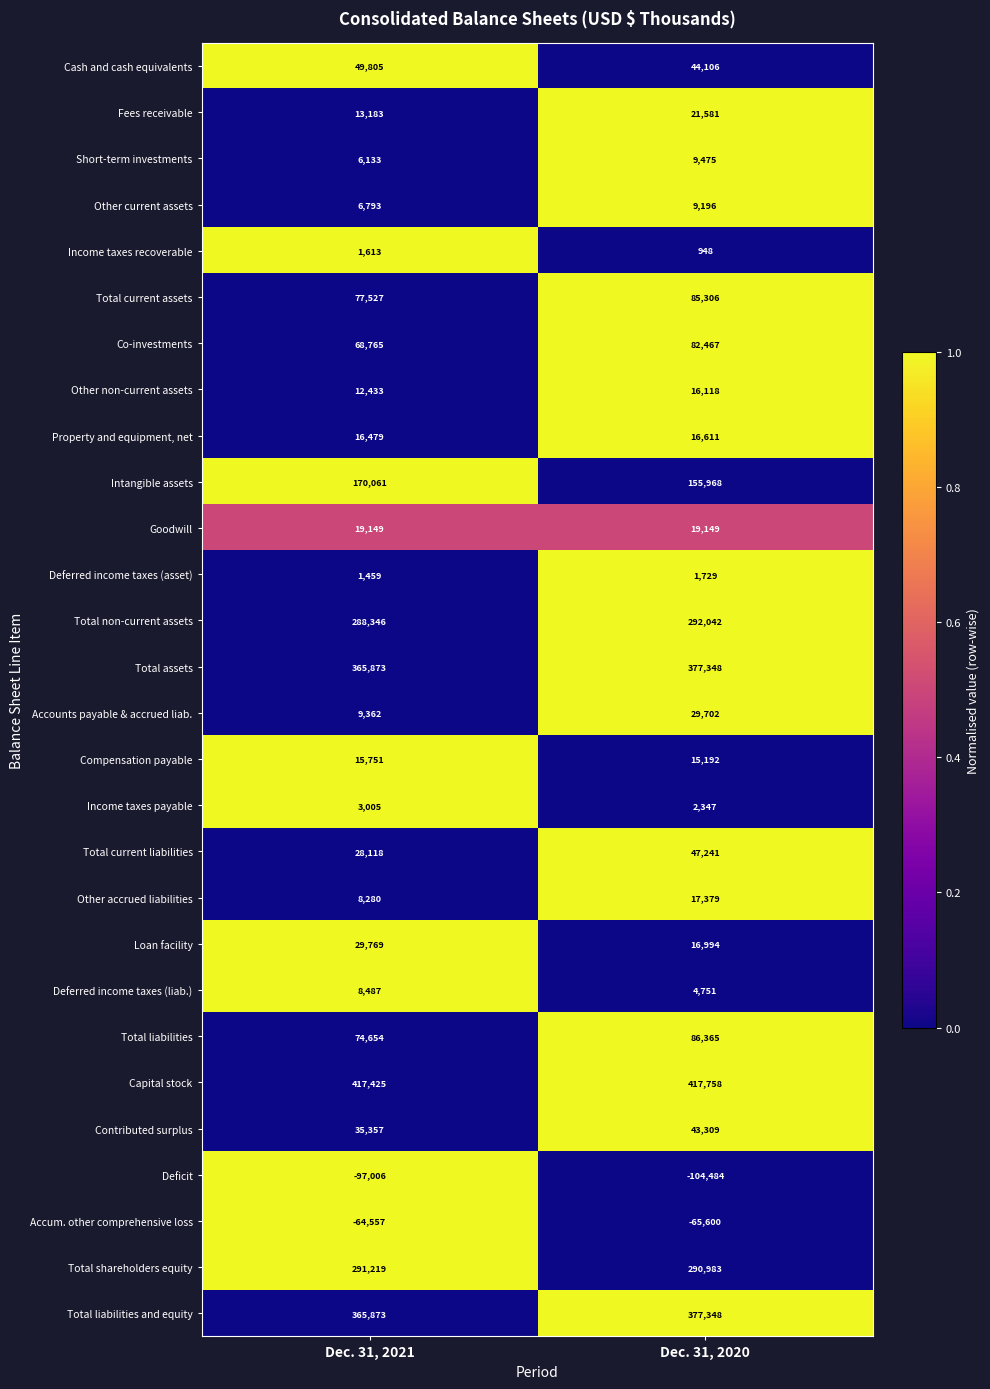

Count the number of categories in the chart.

2